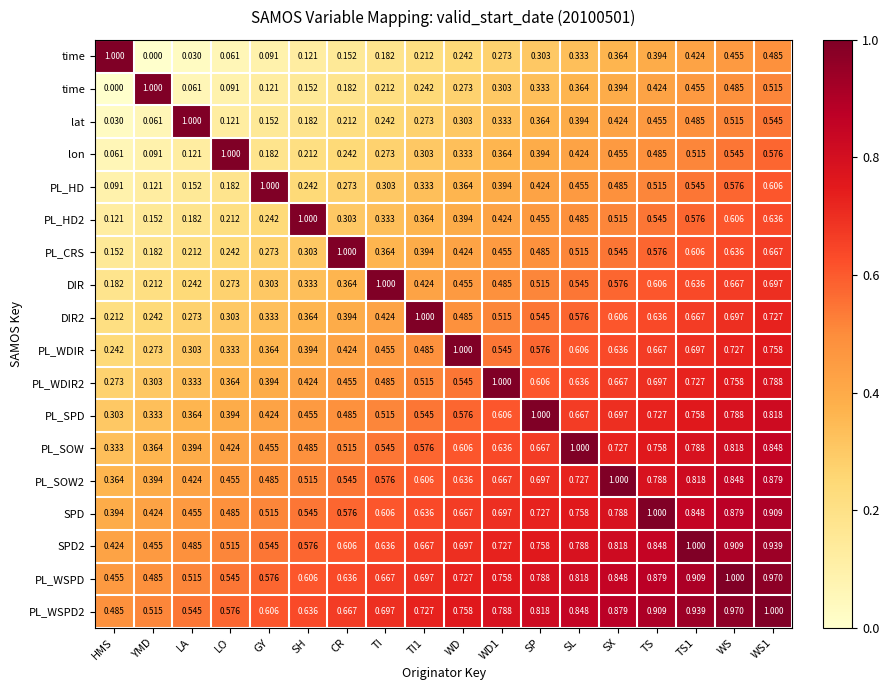

What is the difference between the highest and lowest values at HMS?

1.0